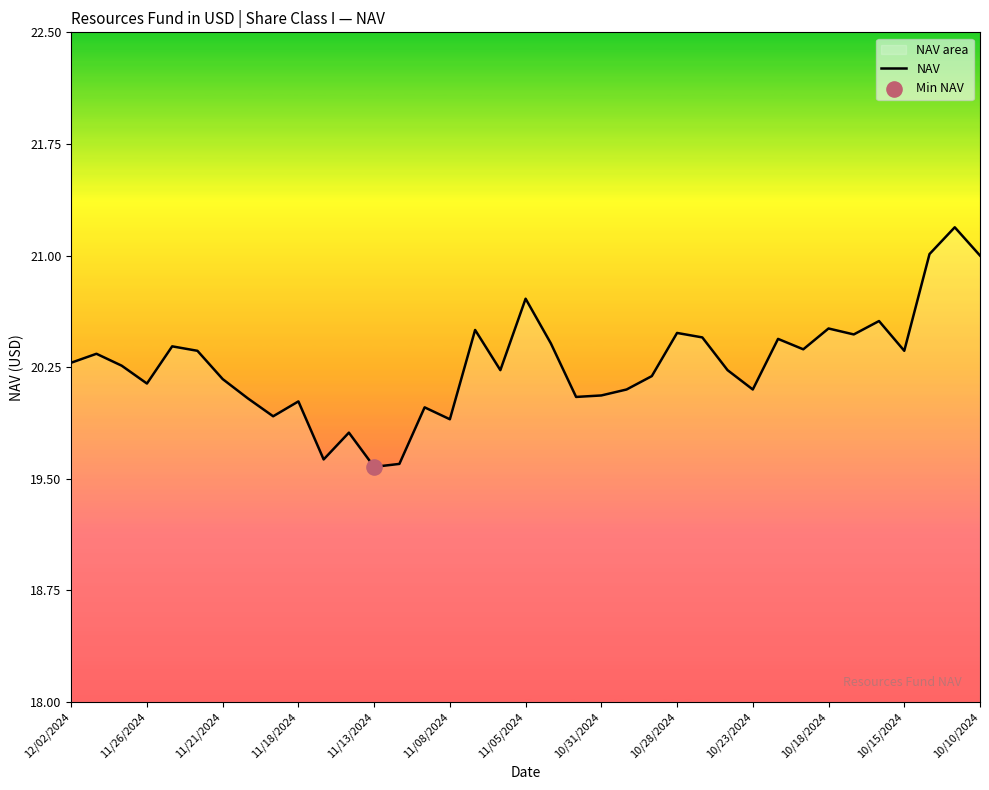

What is the ratio of the value at 11/13/2024 to the value at 11/08/2024?

1.0